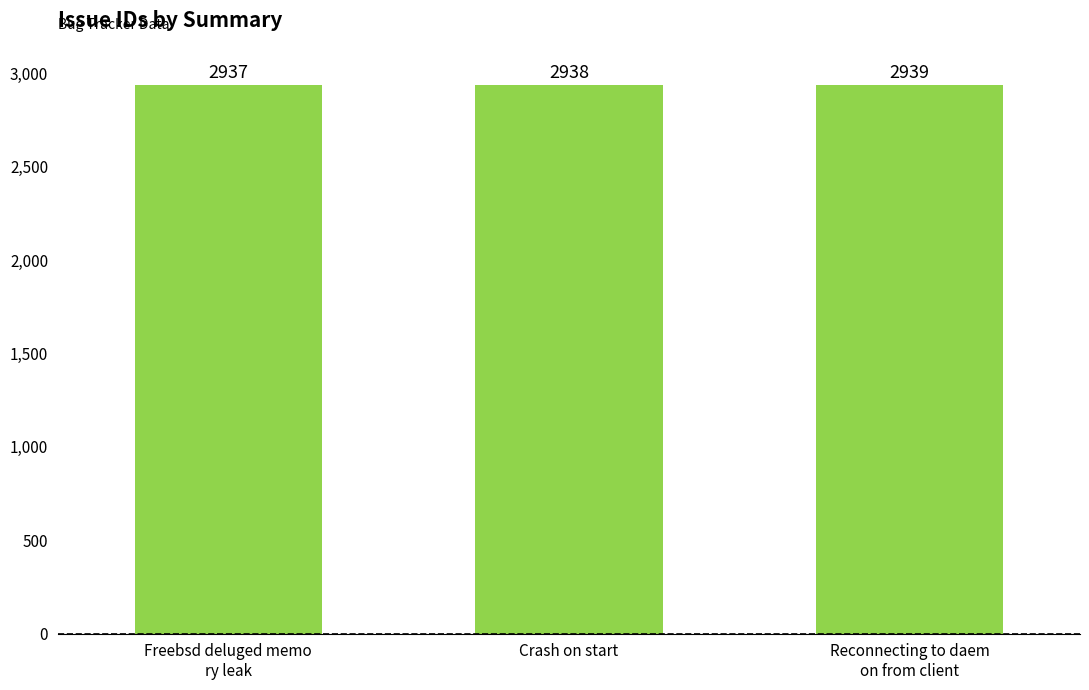

How many data points does each series have?

3